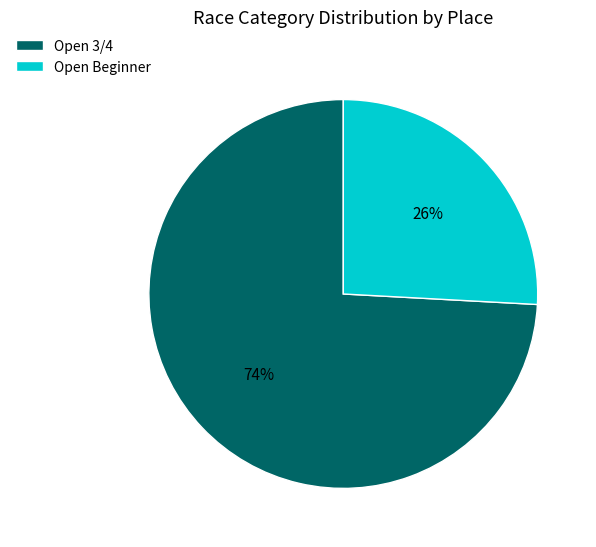

Which has a higher value, Open Beginner or Open 3/4?

Open 3/4